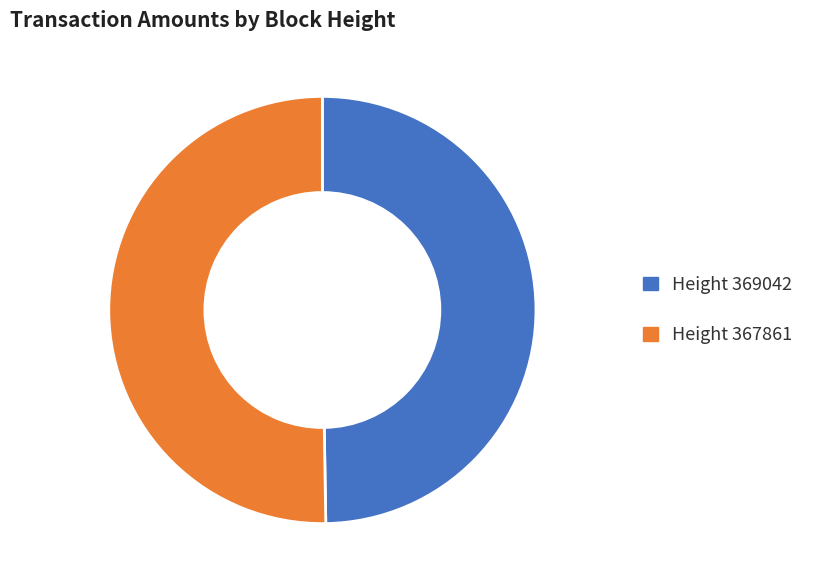

The Height 367861 slice represents 50% of the pie. True or false?

True